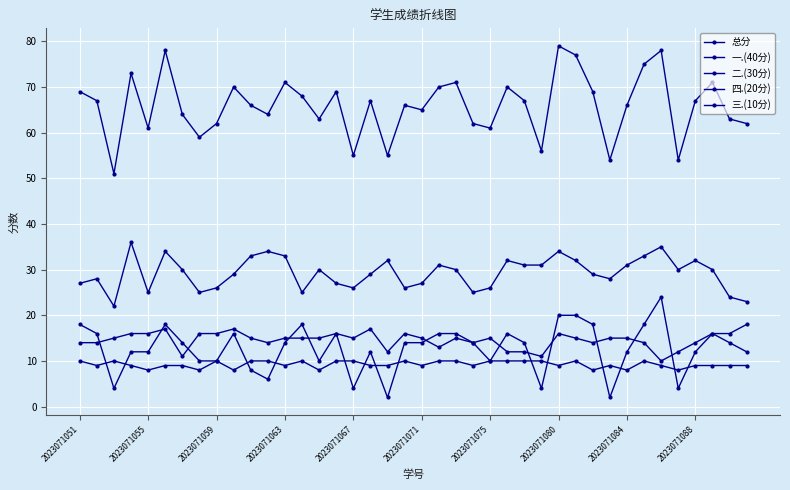

How many series are shown in this chart?

5